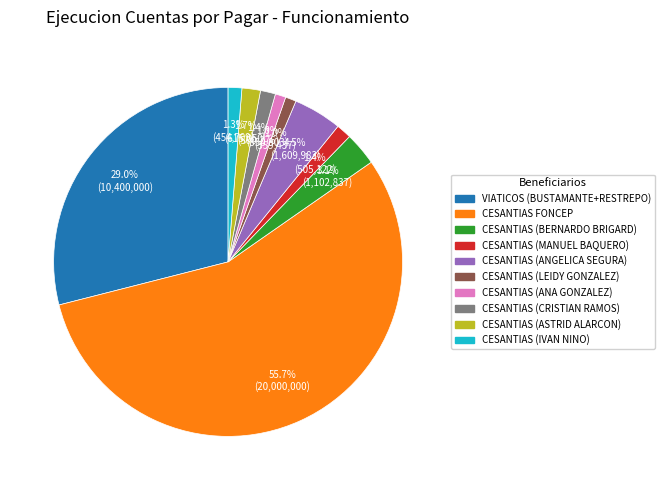

Which category has the biggest portion of the pie?

CESANTIAS FONCEP